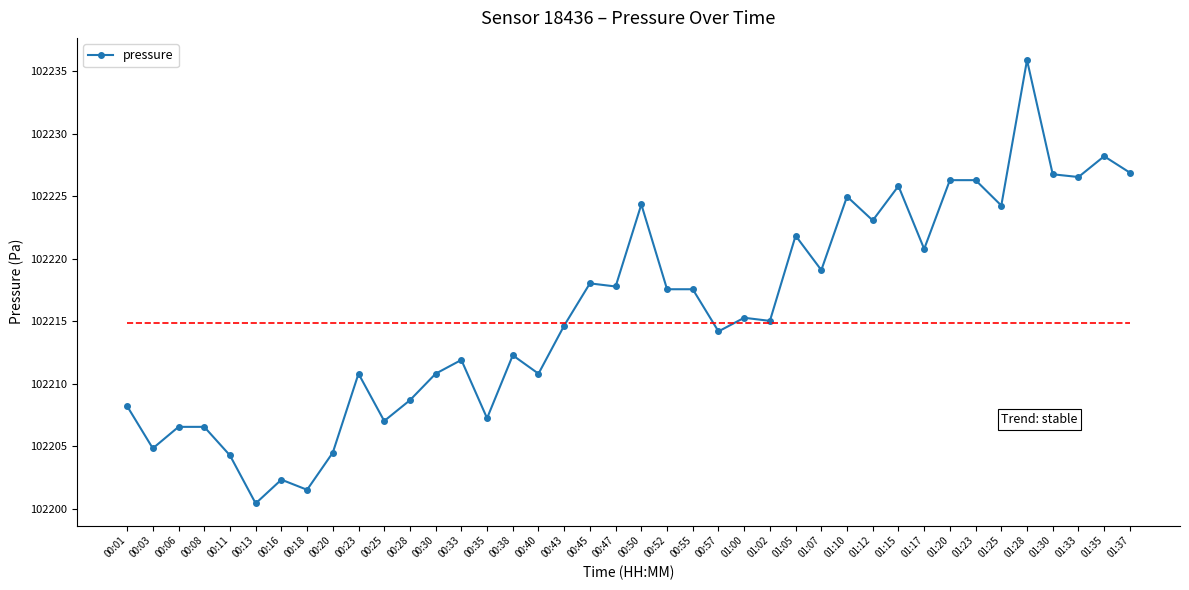

What is the sum of all values?

4088629.9